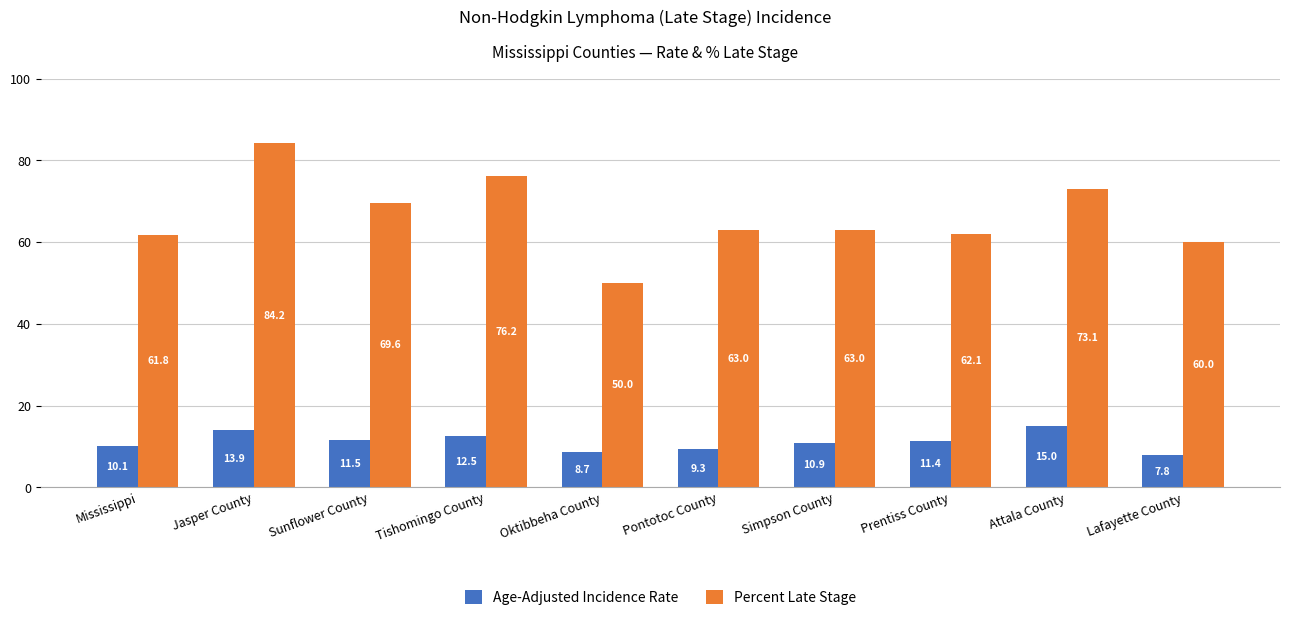

Reading left to right, what are all the values shown in this chart?

Age-Adjusted Incidence Rate: 10.1	13.9	11.5	12.5	8.7	9.3	10.9	11.4	15.0	7.8
Percent Late Stage: 61.8	84.2	69.6	76.2	50.0	63.0	63.0	62.1	73.1	60.0